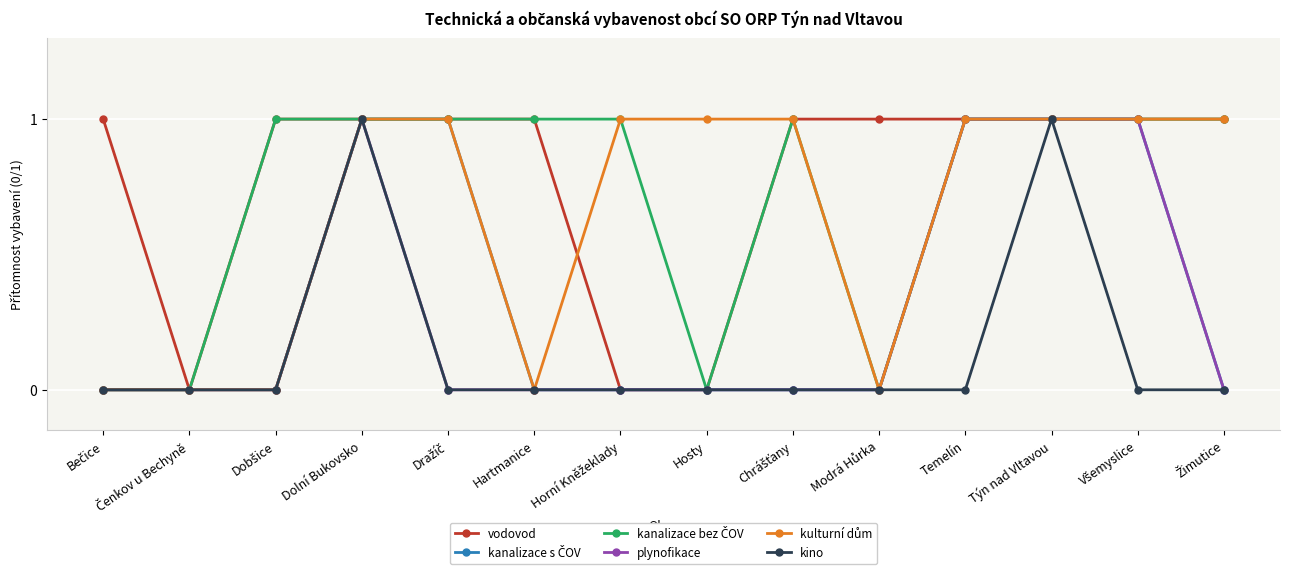

The vodovod series shows 2 at Temelín. True or false?

False